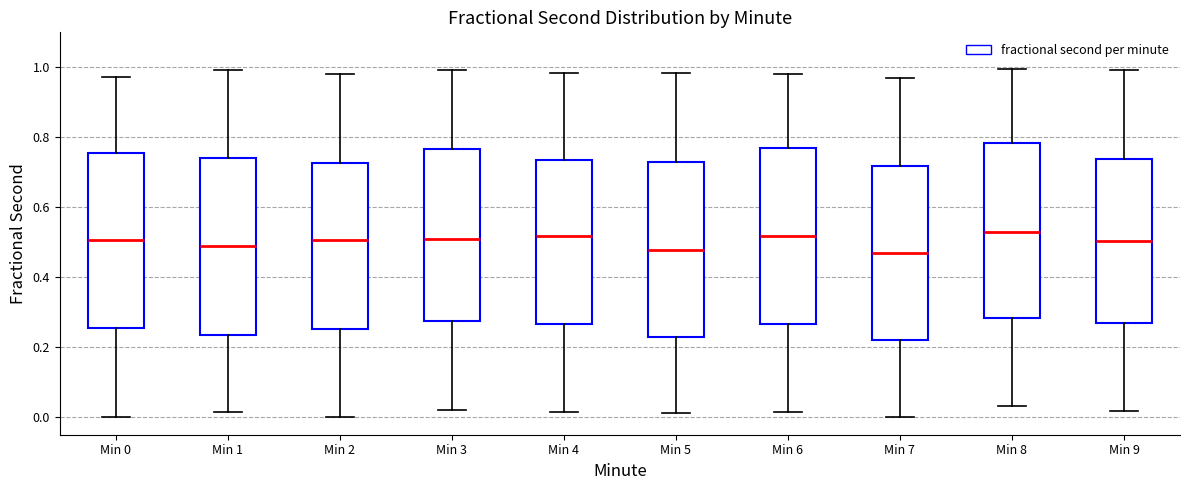

Where does the median line of the box for Min 5 sit on the y-axis? The values are not printed on the chart, so give them approximately, as read against the axis.

0.48